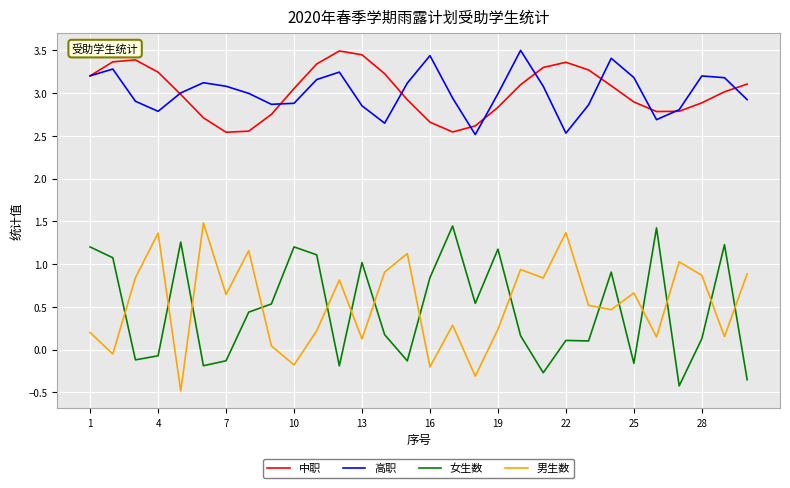

What is the minimum value shown in the chart?

-0.5